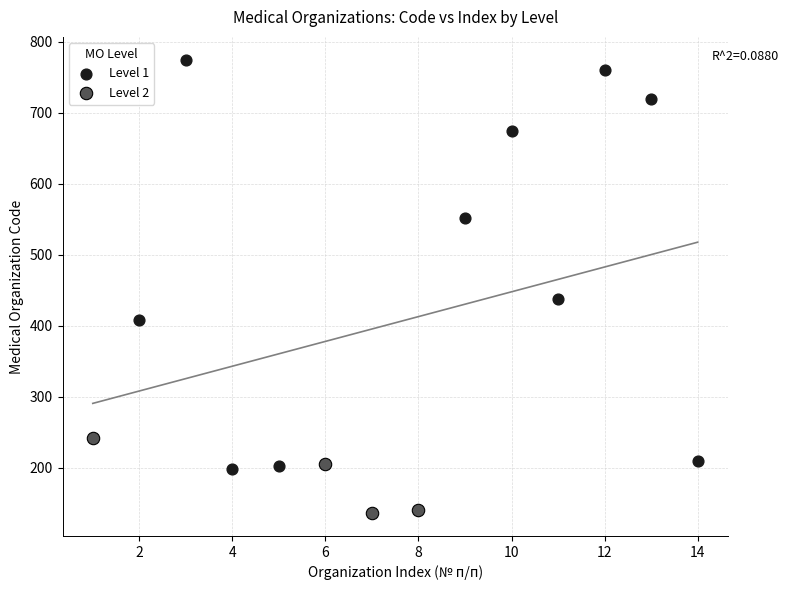

Which series has the widest spread of Y values?

Level 1